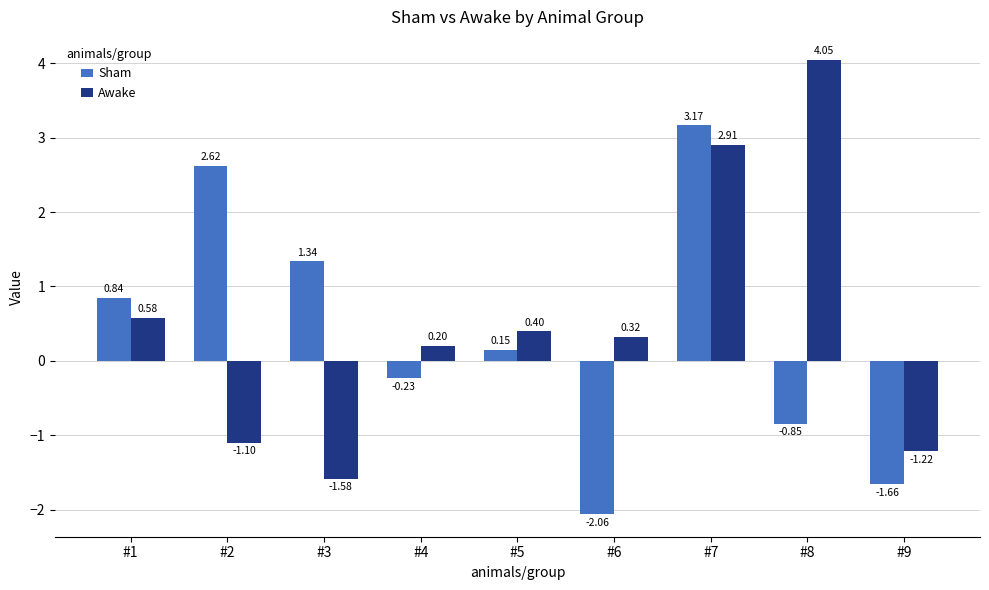

Is it true that Sham equals -1.3 at #6?

False